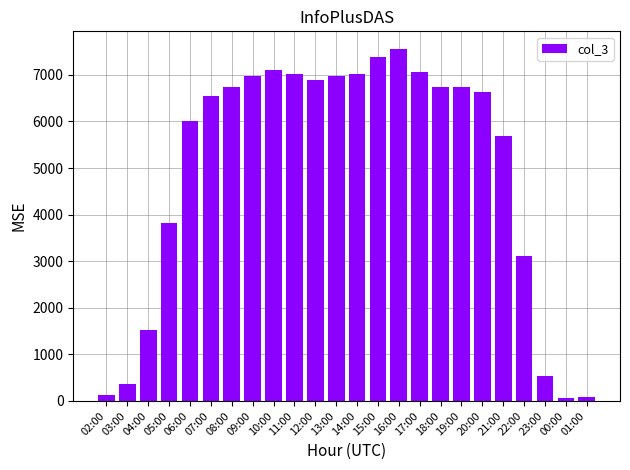

What is the minimum value shown in the chart?

59